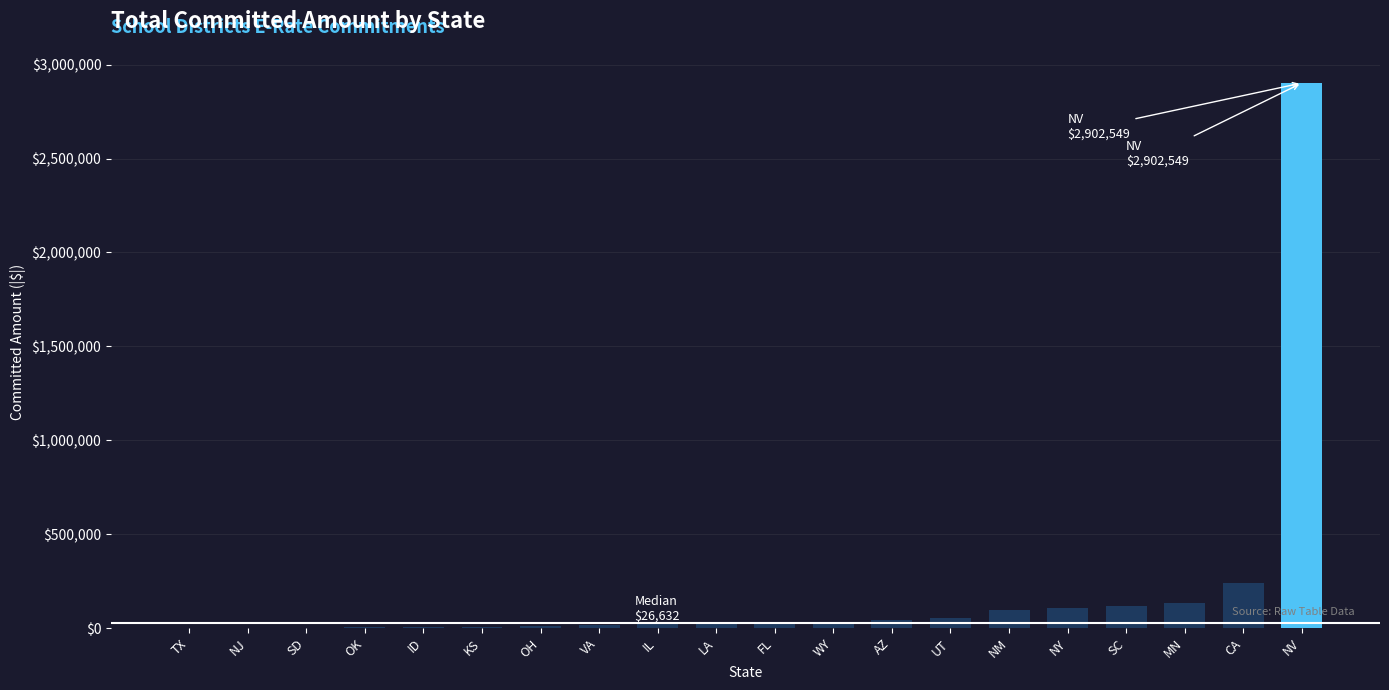

Is it true that the value at MN is 135586.8?

True